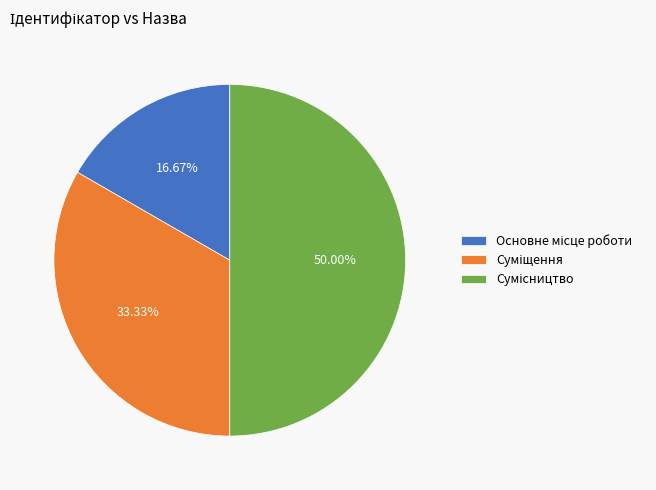

Count the number of slices in the pie.

3